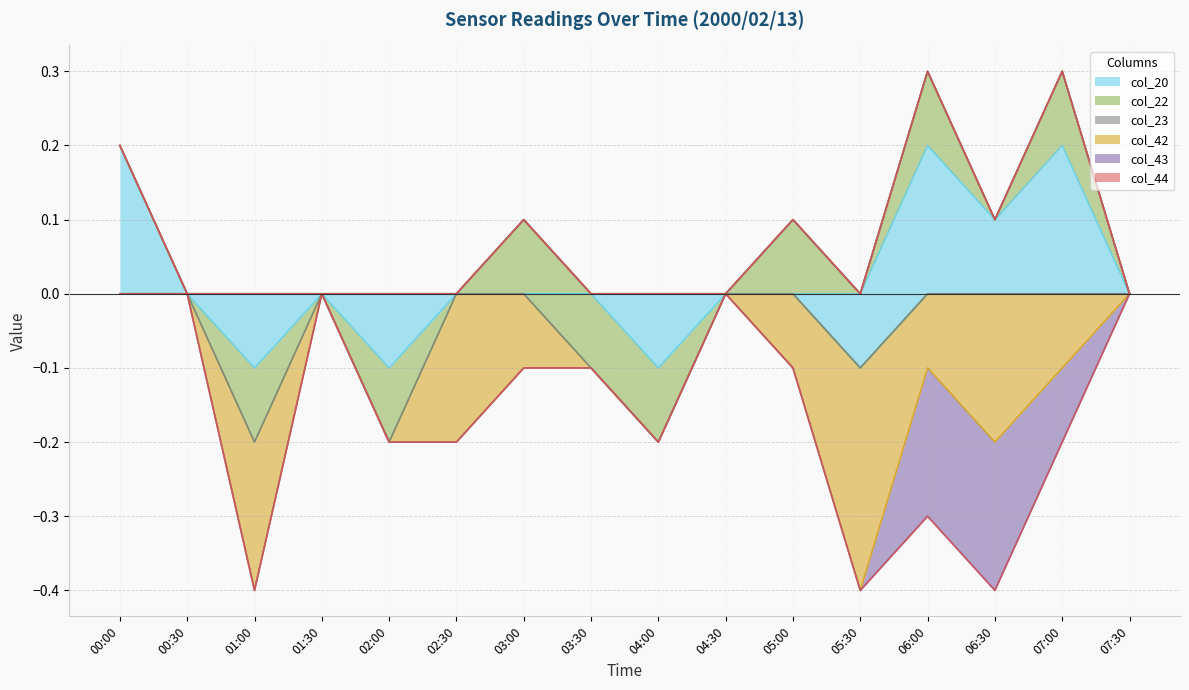

List the series in order of their peak value, lowest first.

col_23, col_42, col_43, col_44, col_22, col_20